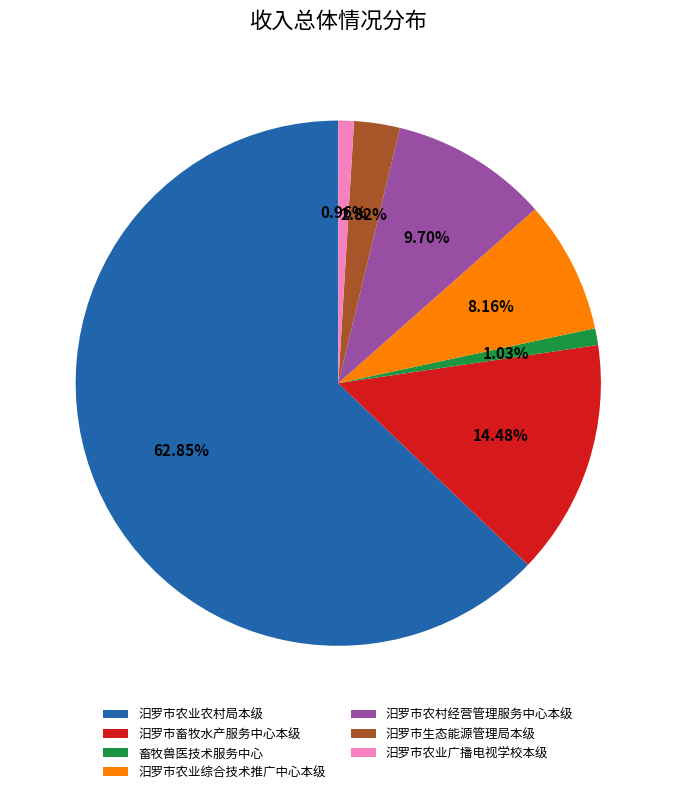

Which category accounts for the majority?

汨罗市农业农村局本级